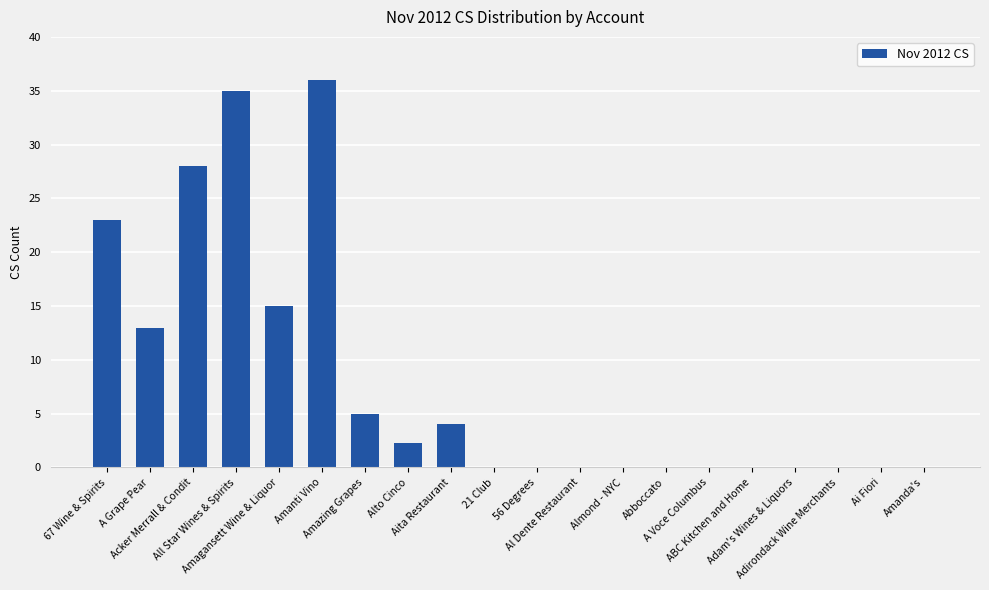

Which category has the lowest value across all series?

21 Club